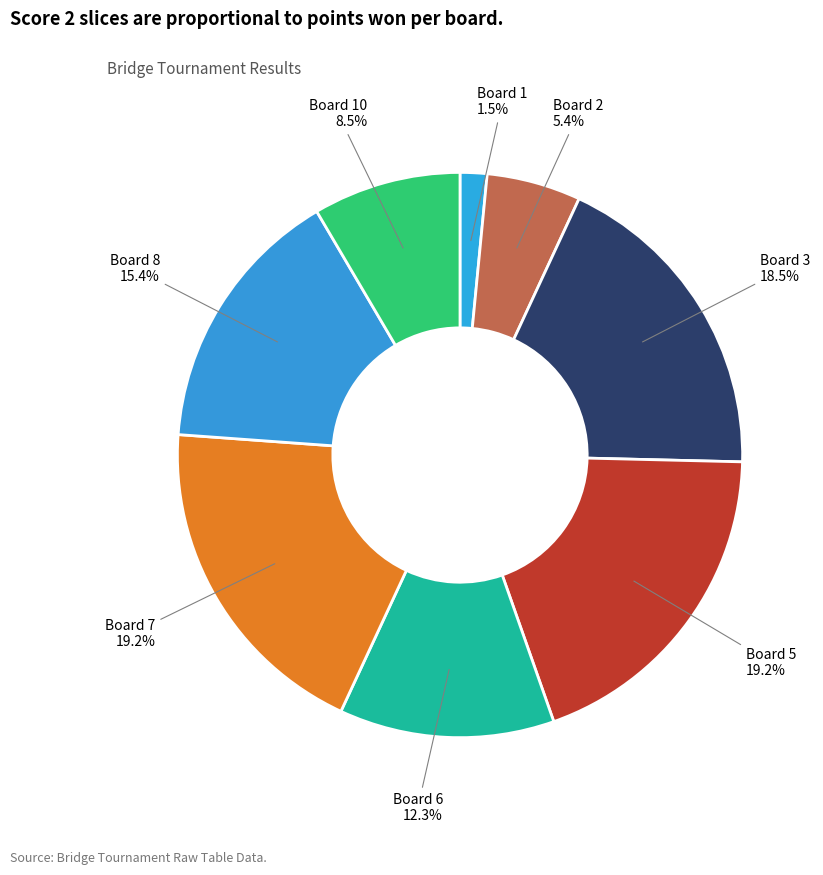

Does Board 10 represent more than half of the total?

No